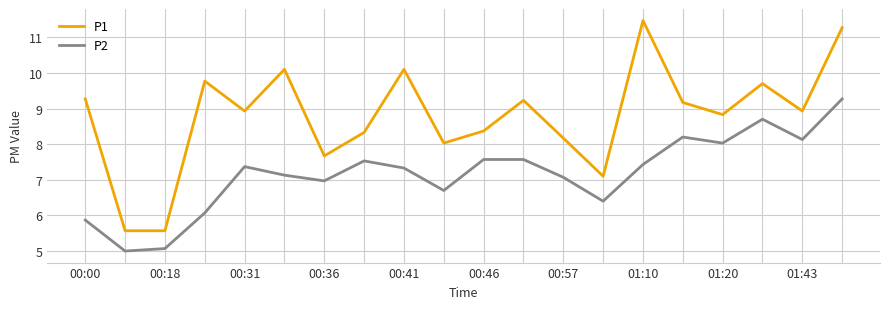

What is the smallest value displayed?

5.0